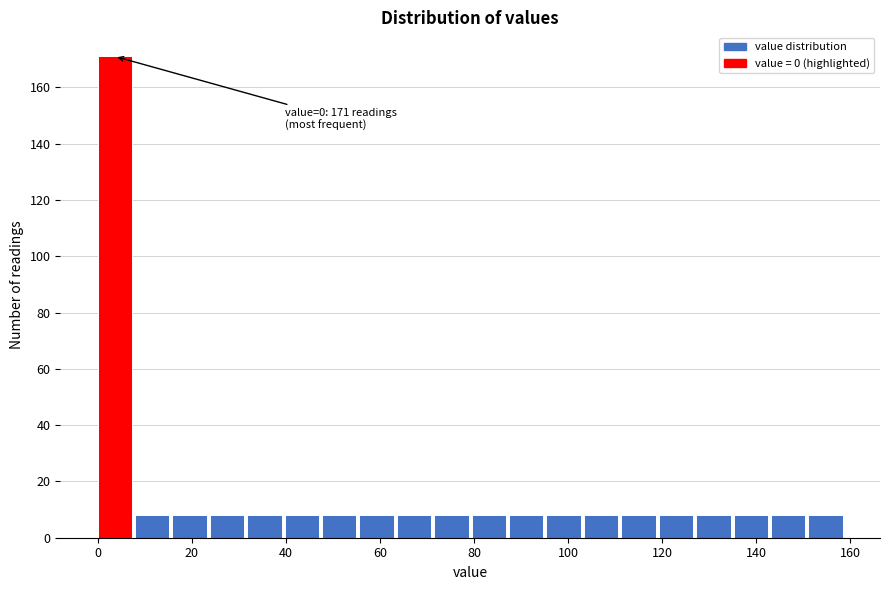

Read against the x-axis, roughly where is the centre of the tallest bar?

4